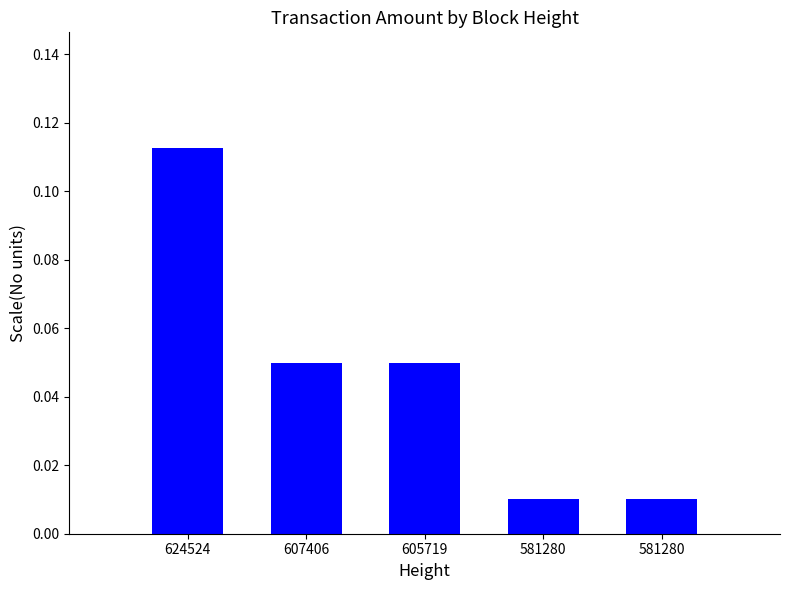

At which label is the value closest to 0?

581280